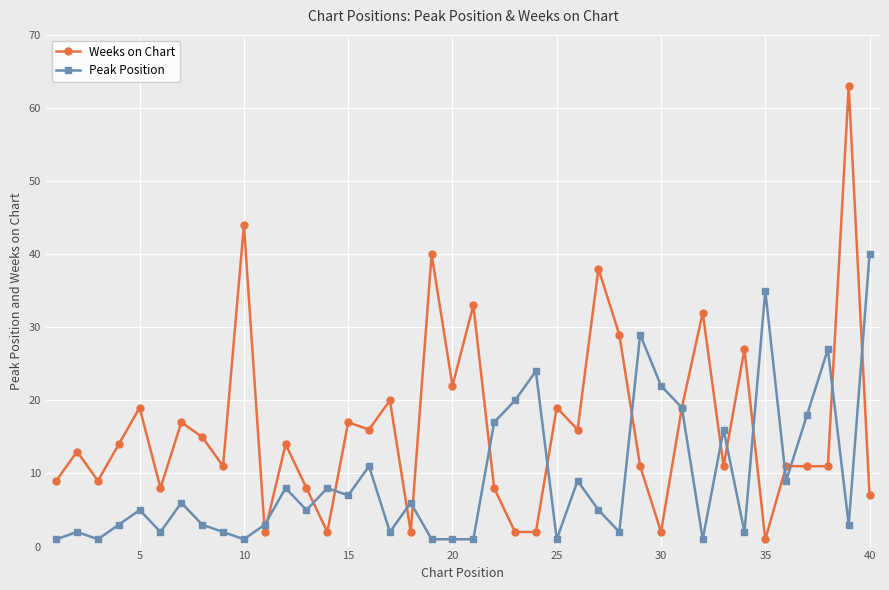

Reading left to right, extract all data points from this chart.

Weeks on Chart: 9	13	9	14	19	8	17	15	11	44	2	14	8	2	17	16	20	2	40	22	33	8	2	2	19	16	38	29	11	2	19	32	11	27	1	11	11	11	63	7
Peak Position: 1	2	1	3	5	2	6	3	2	1	3	8	5	8	7	11	2	6	1	1	1	17	20	24	1	9	5	2	29	22	19	1	16	2	35	9	18	27	3	40